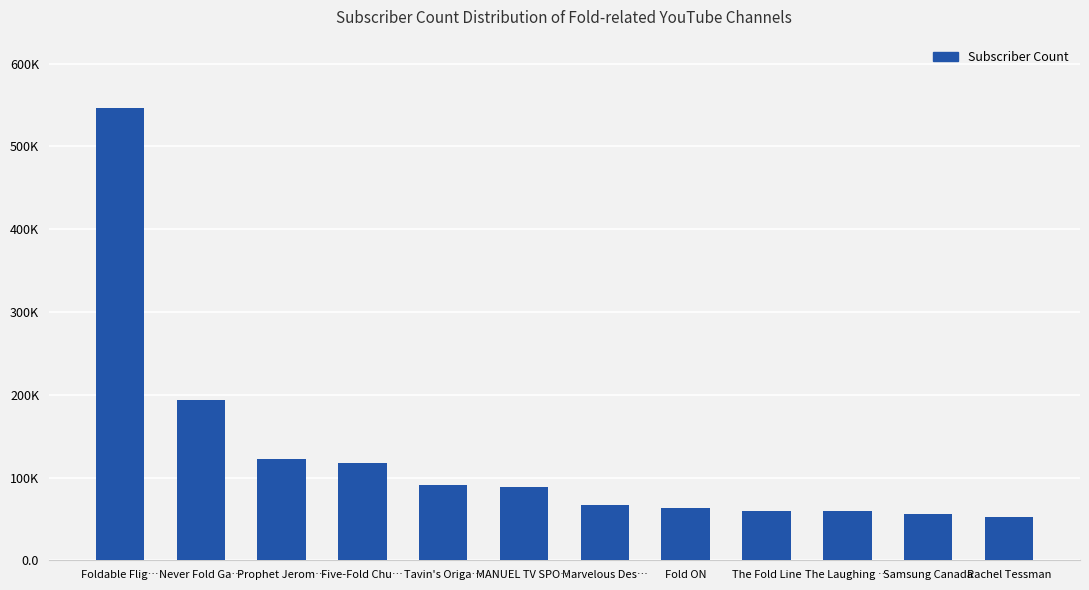

List the labels in order of value, largest first.

Foldable Flig…, Never Fold Ga…, Prophet Jerom…, Five-Fold Chu…, Tavin's Origa…, MANUEL TV SPO…, Marvelous Des…, Fold ON, The Fold Line, The Laughing …, Samsung Canada, Rachel Tessman